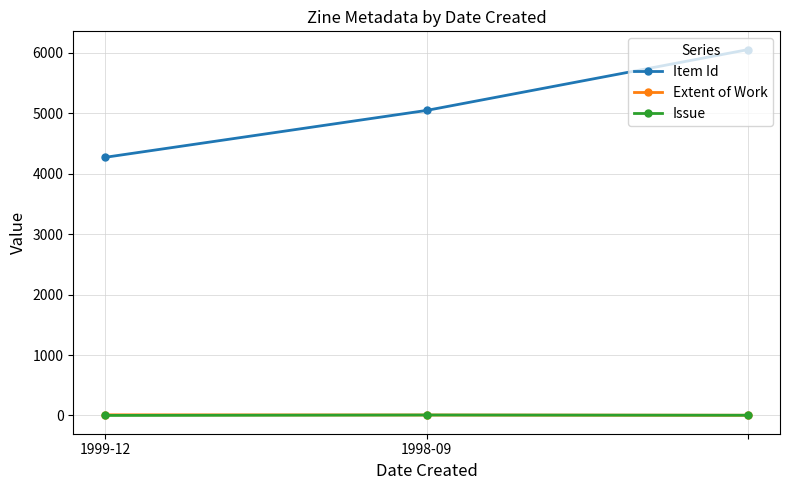

What is the average value of the Extent of Work series?

8